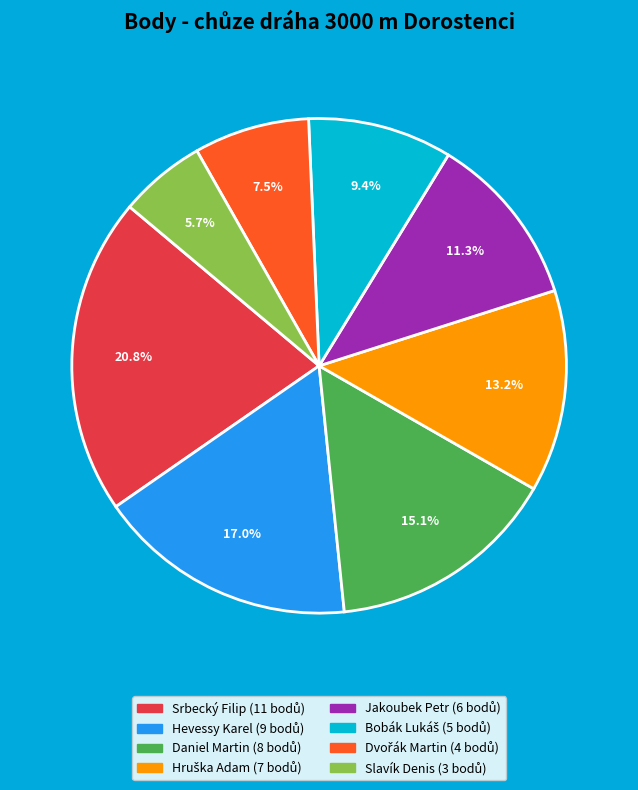

Is the sum of Slavík Denis and Jakoubek Petr greater than half?

No